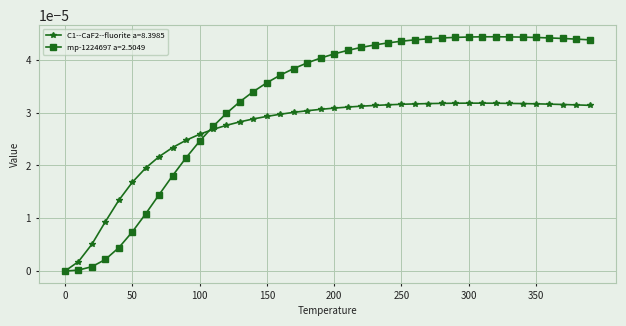

True or false: C1--CaF2--fluorite a=8.3985 has more than 0 points higher than both neighbors.

True